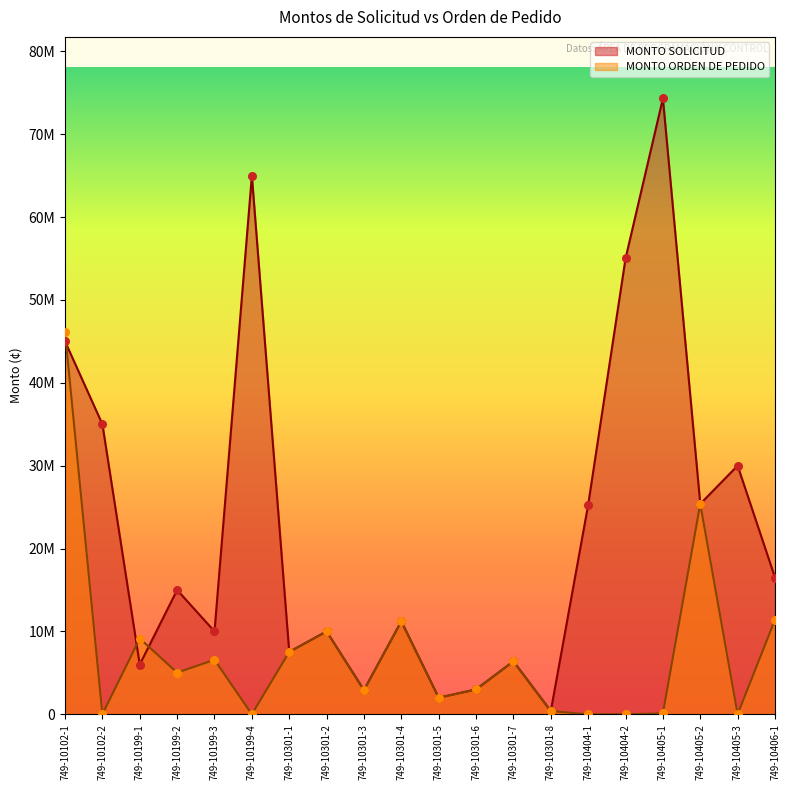

Which series has the largest Y range (max minus min)?

MONTO SOLICITUD